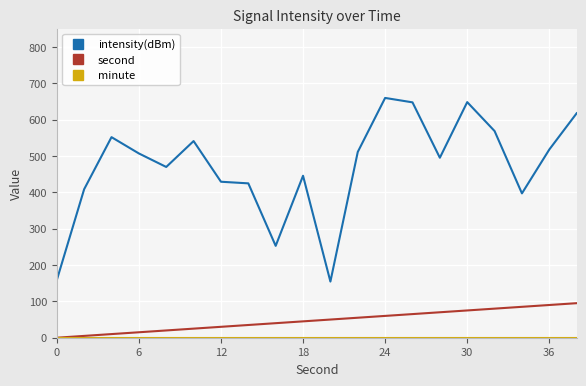

What is the maximum value shown in the chart?

659.5